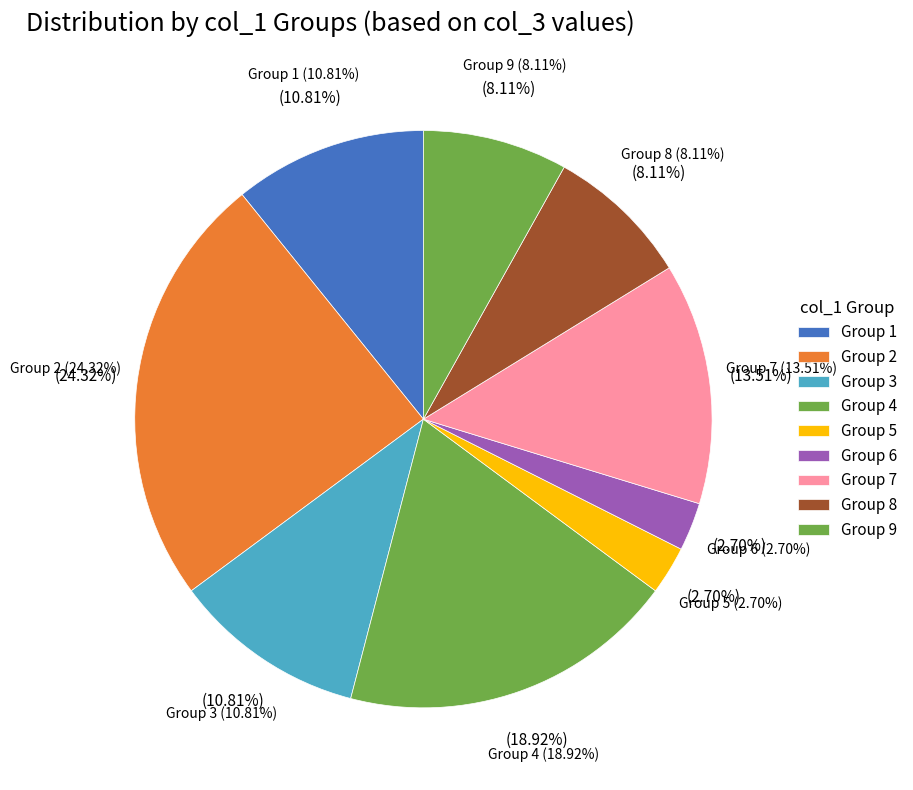

Does any single category account for the majority?

No